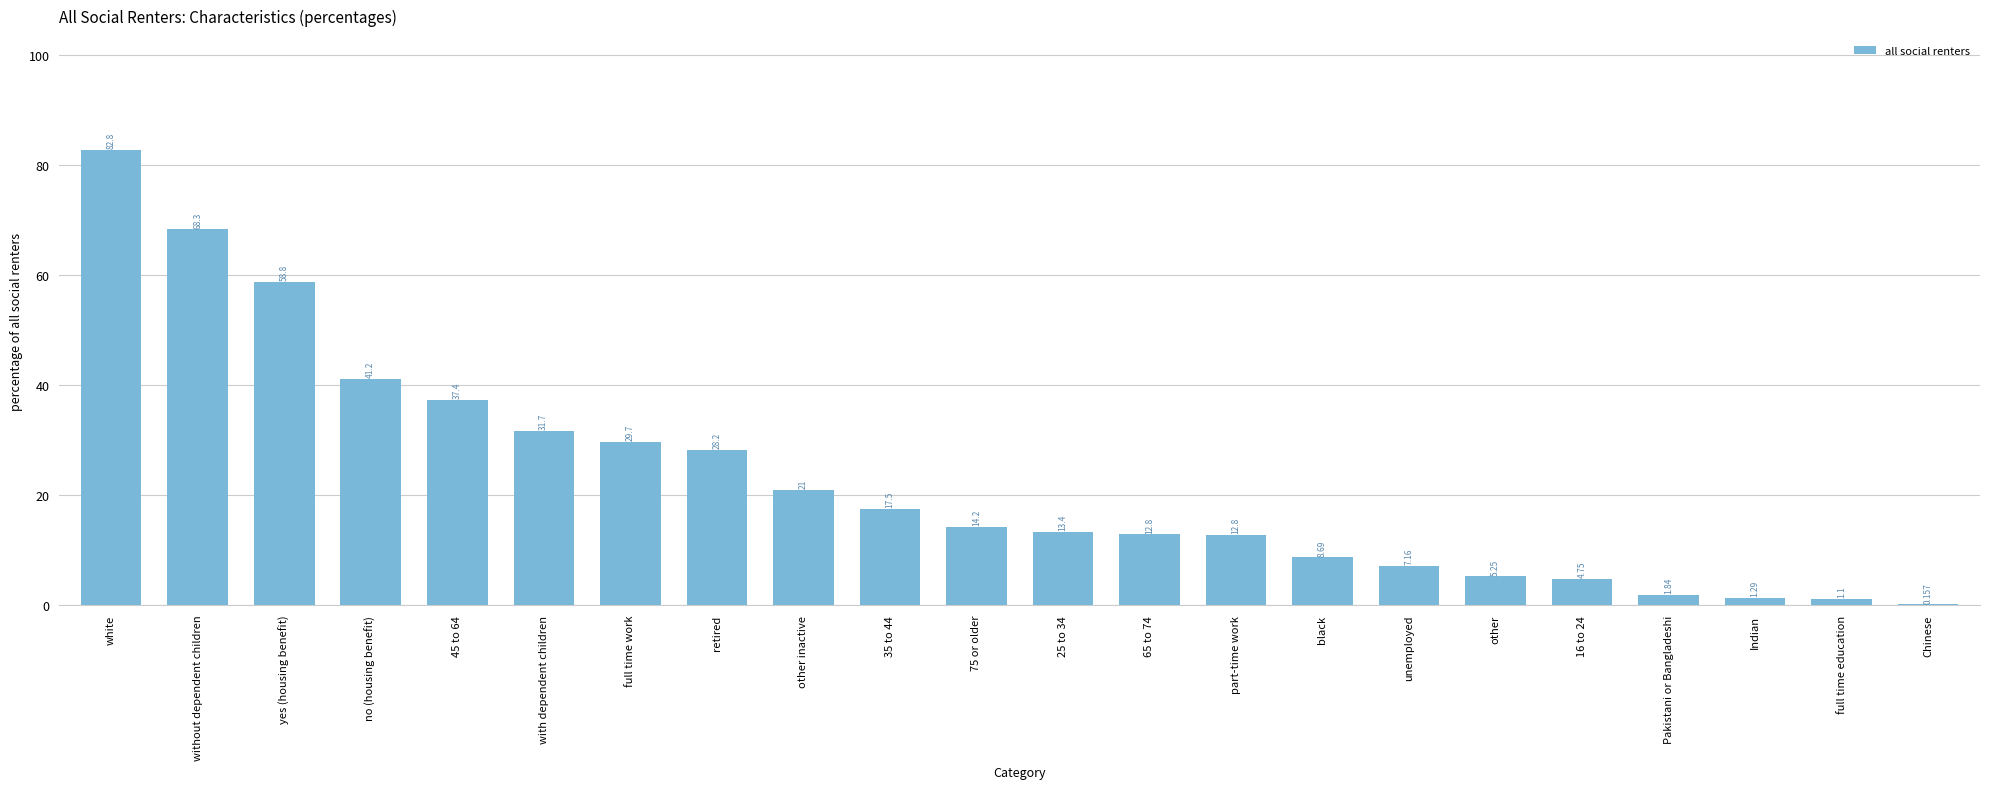

At which label does the data first exceed 14?

white